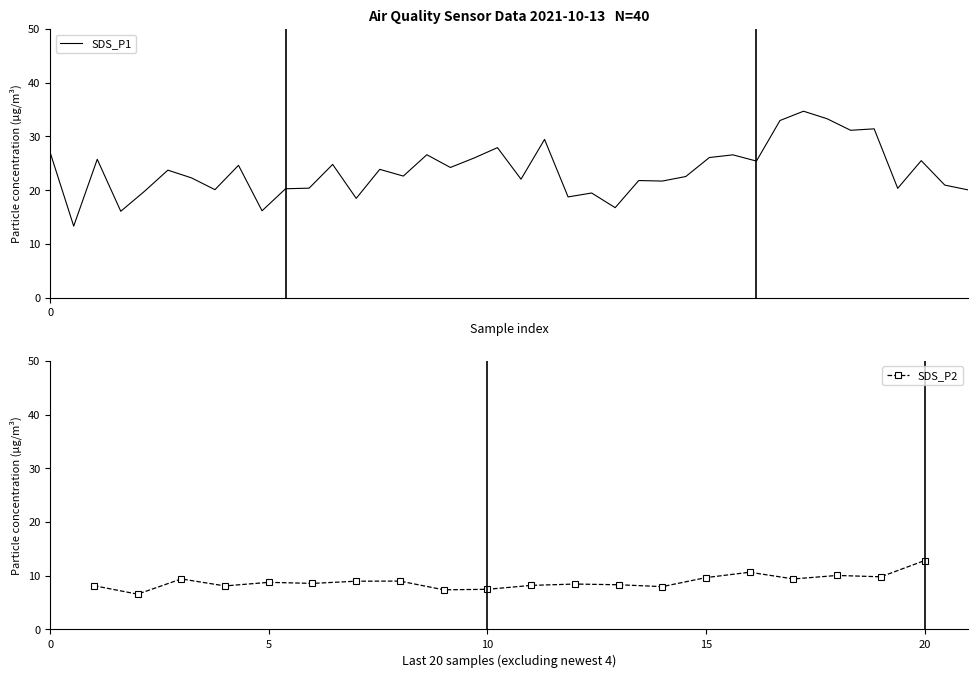

Is it true that the value at 32 is 34.7?

True